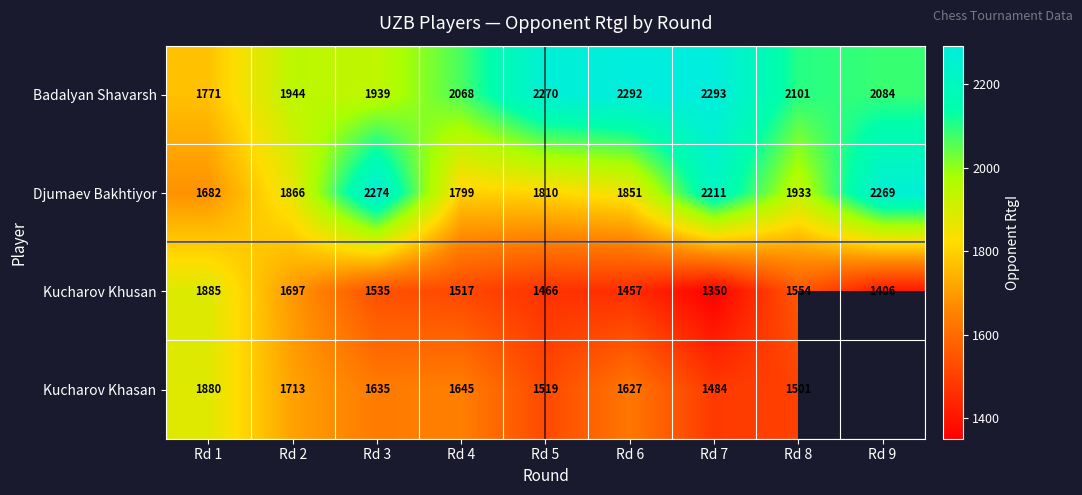

Rank the series at Rd 5 from lowest to highest value.

Kucharov Khusan, Kucharov Khasan, Djumaev Bakhtiyor, Badalyan Shavarsh